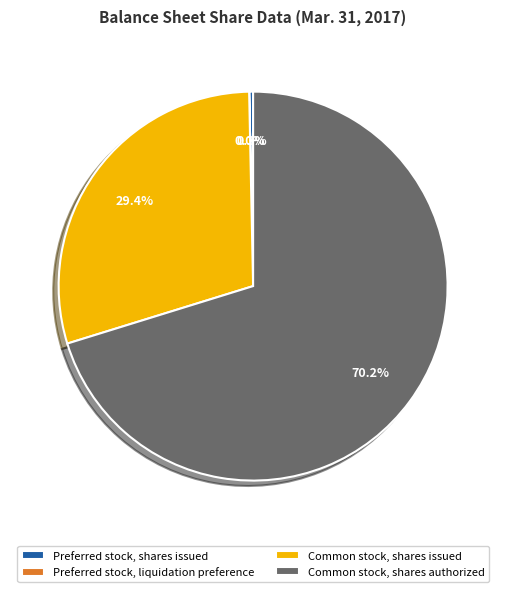

To the nearest percent, what percentage of the pie is Common stock, shares issued?

29%